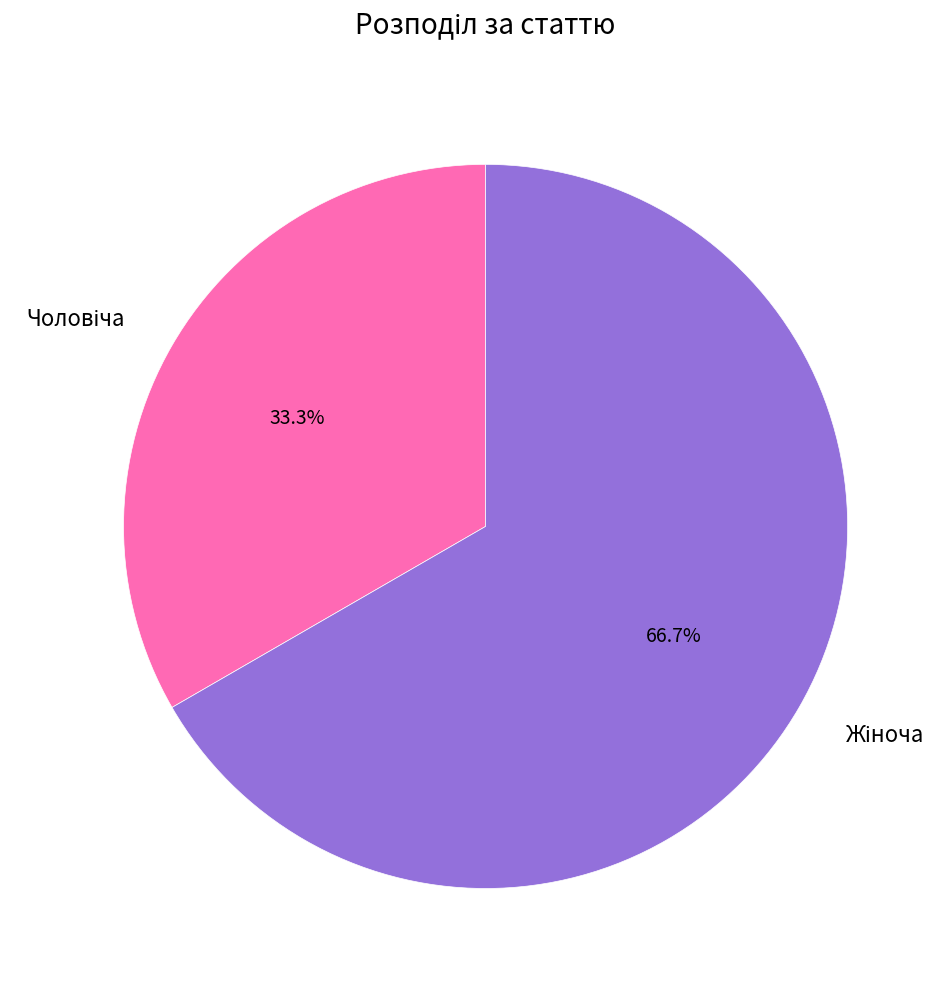

Does any single category account for the majority?

Yes